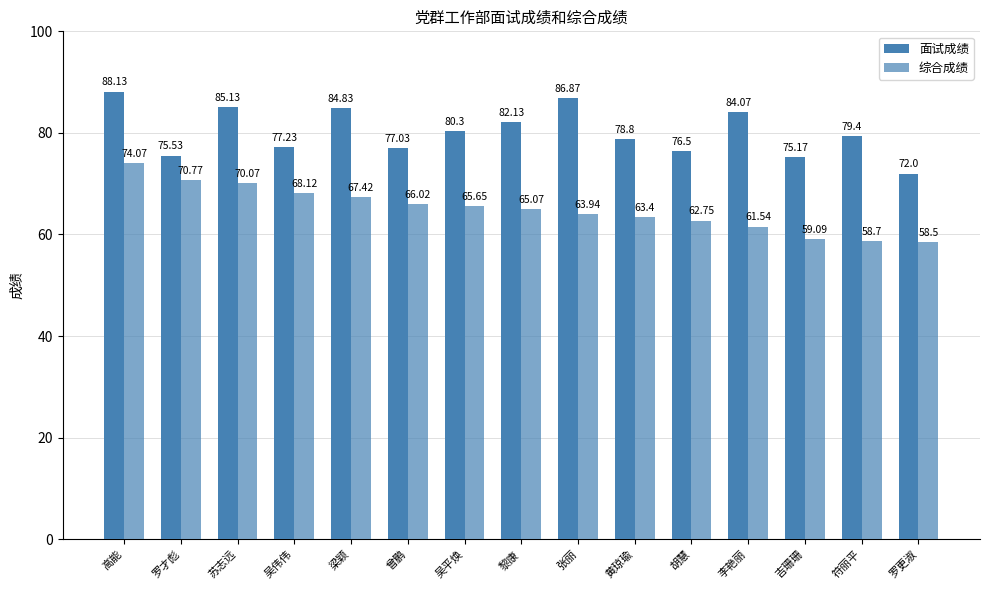

What is the value of the 面试成绩 bar at the 3rd from the left?

85.1